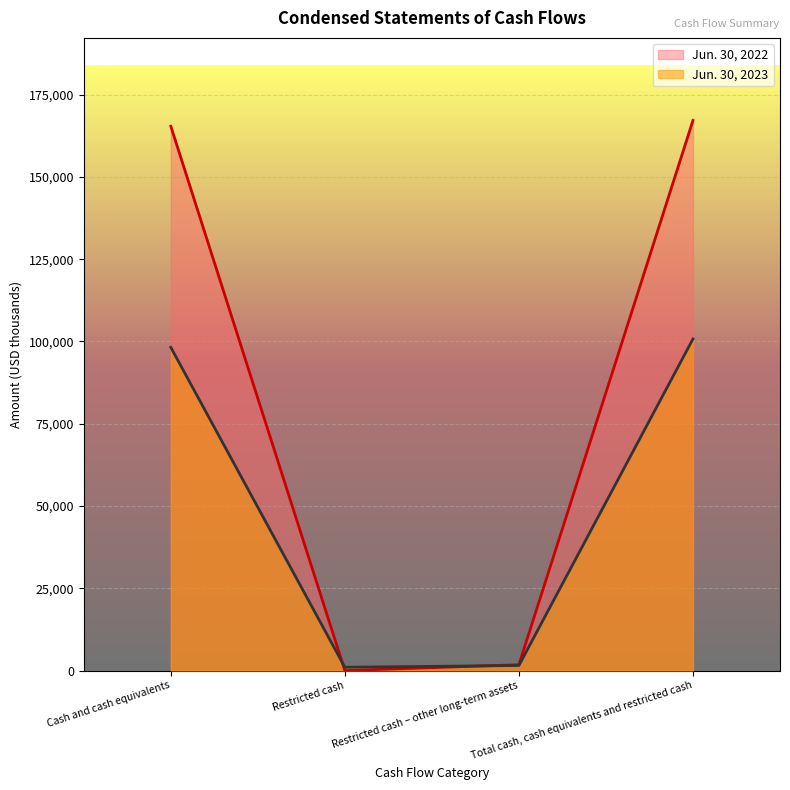

Where is the first local minimum for Jun. 30, 2022?

Restricted cash